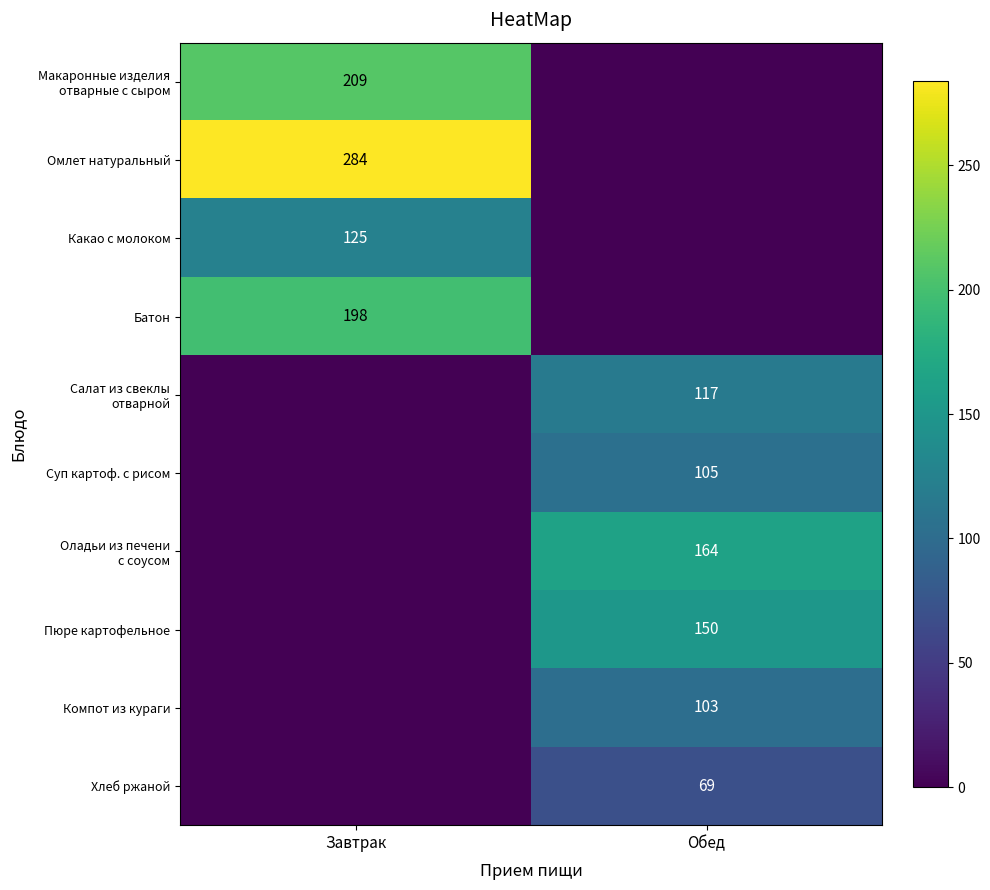

The Батон series shows 71 at Завтрак. True or false?

False